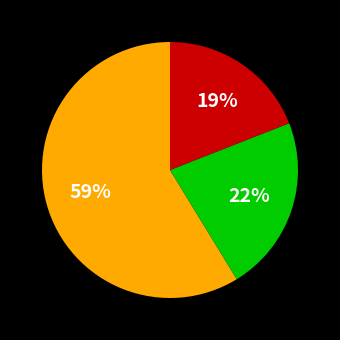

Is there any slice that represents more than half of the pie?

Yes